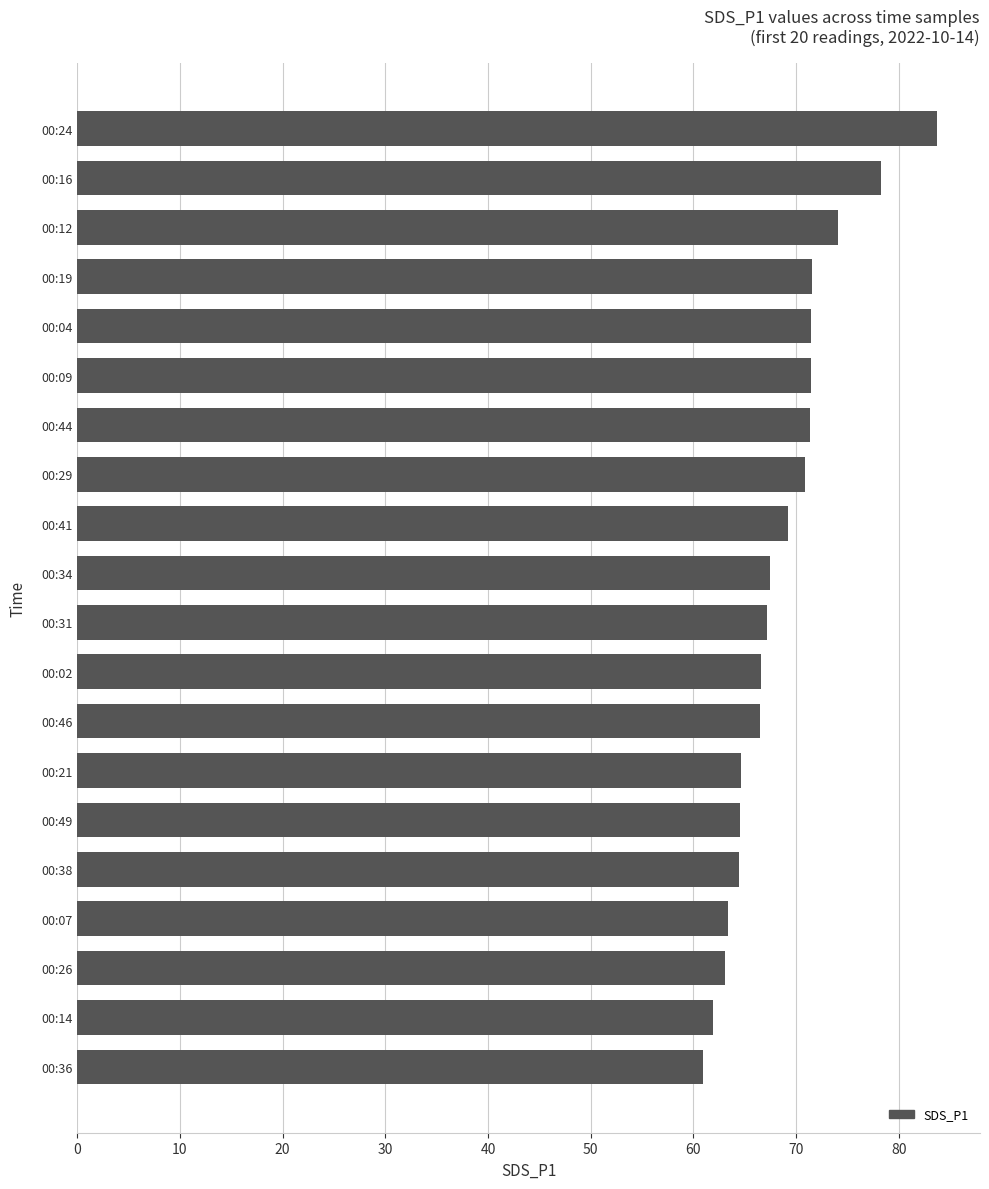

The value at 00:19 is 128.2. True or false?

False